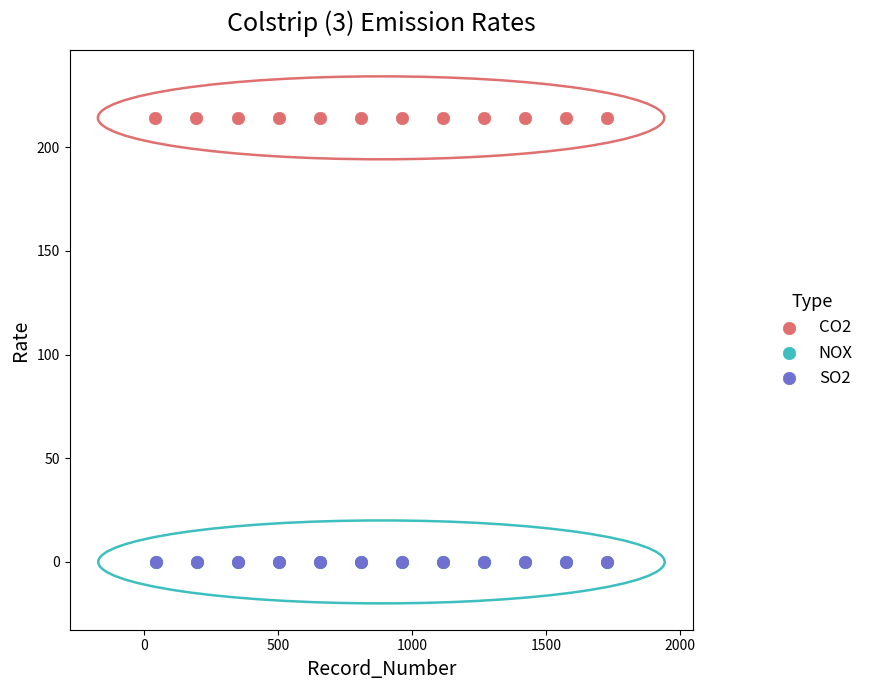

Which series contains the highest Y value?

CO2